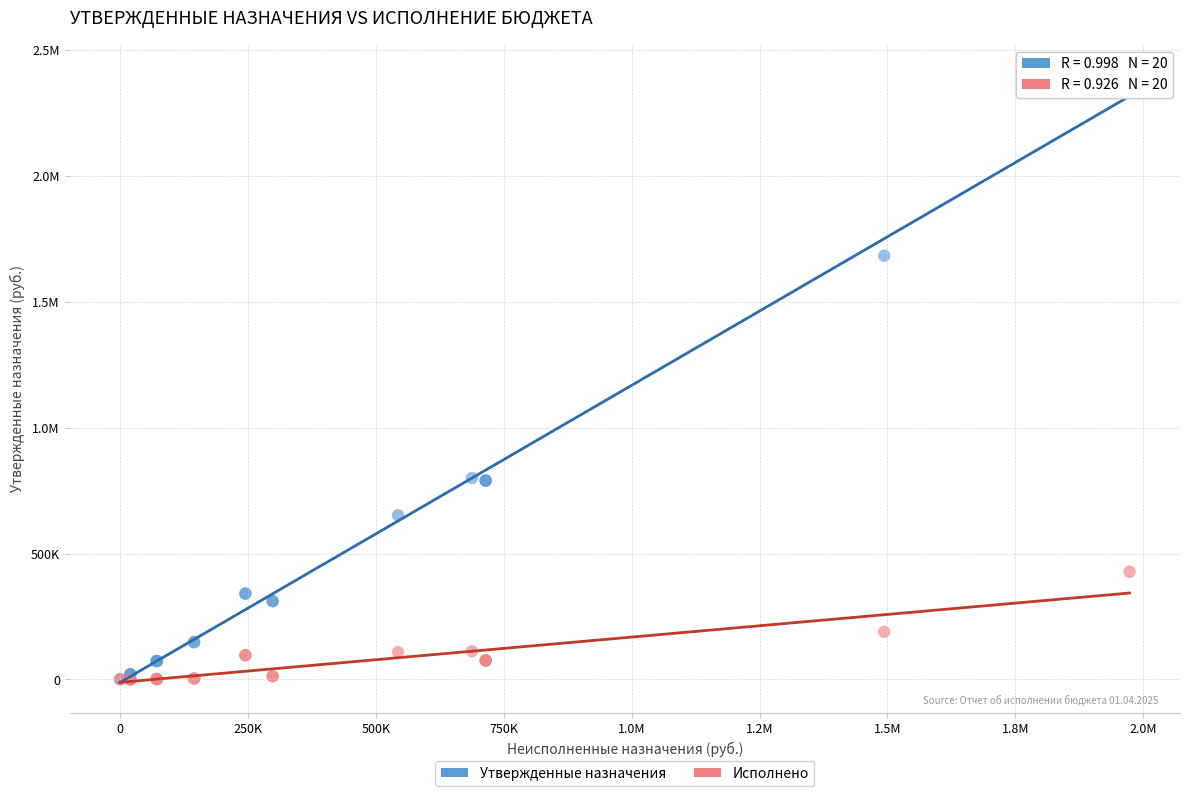

What are all the series names shown in the legend?

Утвержденные назначения, Исполнено